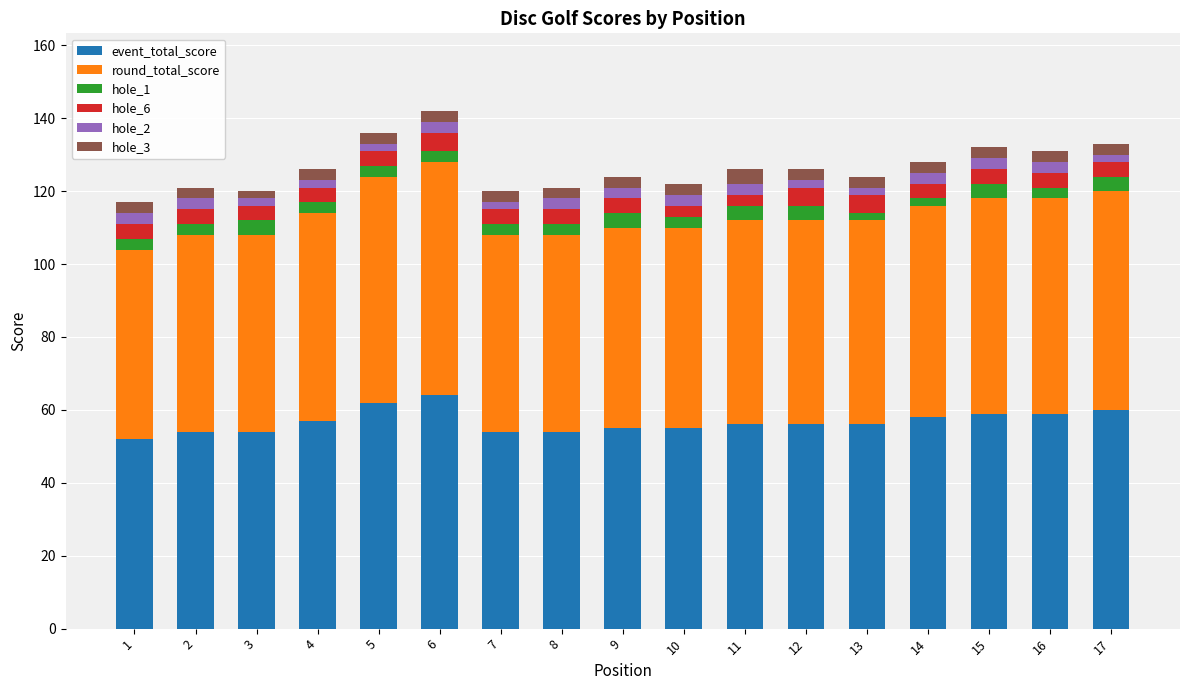

What is the average value of the event_total_score series?

57